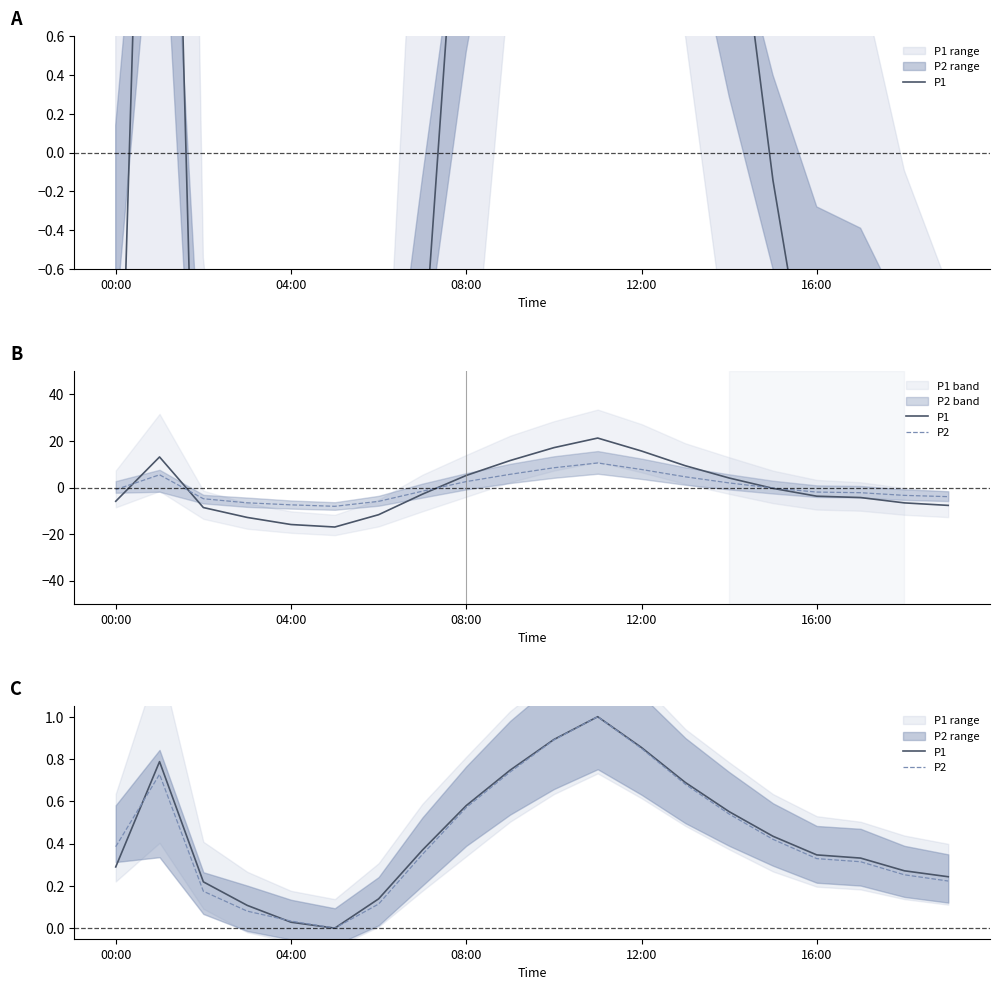

What is the sum of all P1 values?

8.9